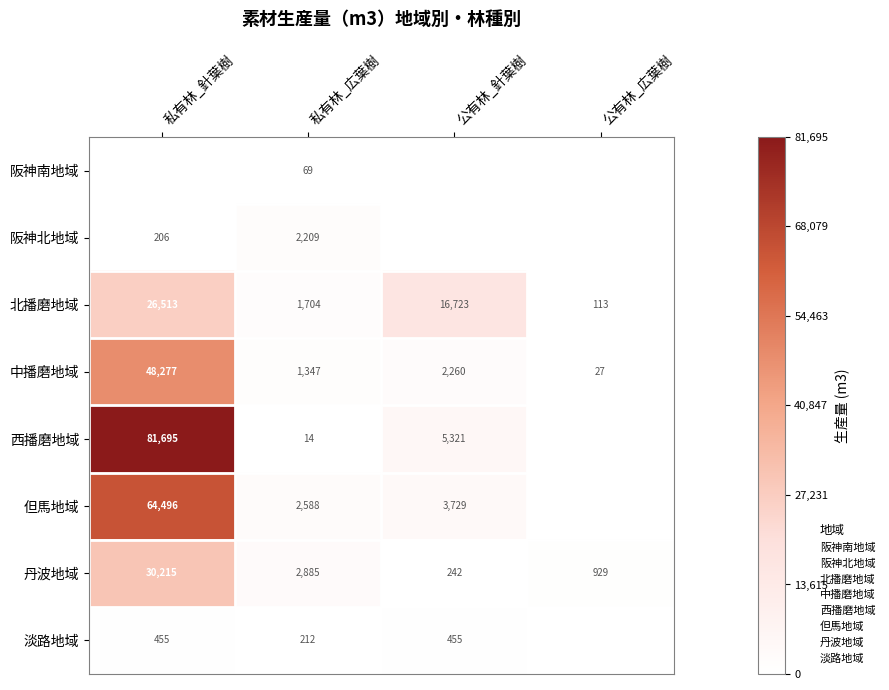

What is the sum of the 淡路地域 values at 私有林_針葉樹 and 公有林_針葉樹?

910